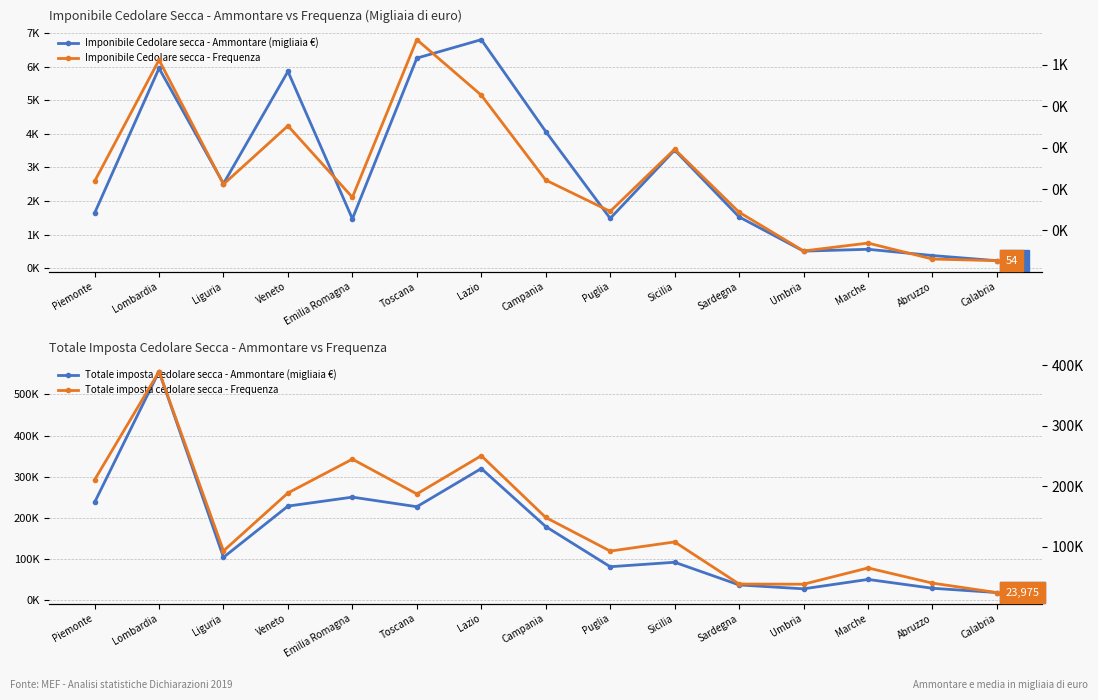

At which category does the chart reach its minimum across all series?

Calabria